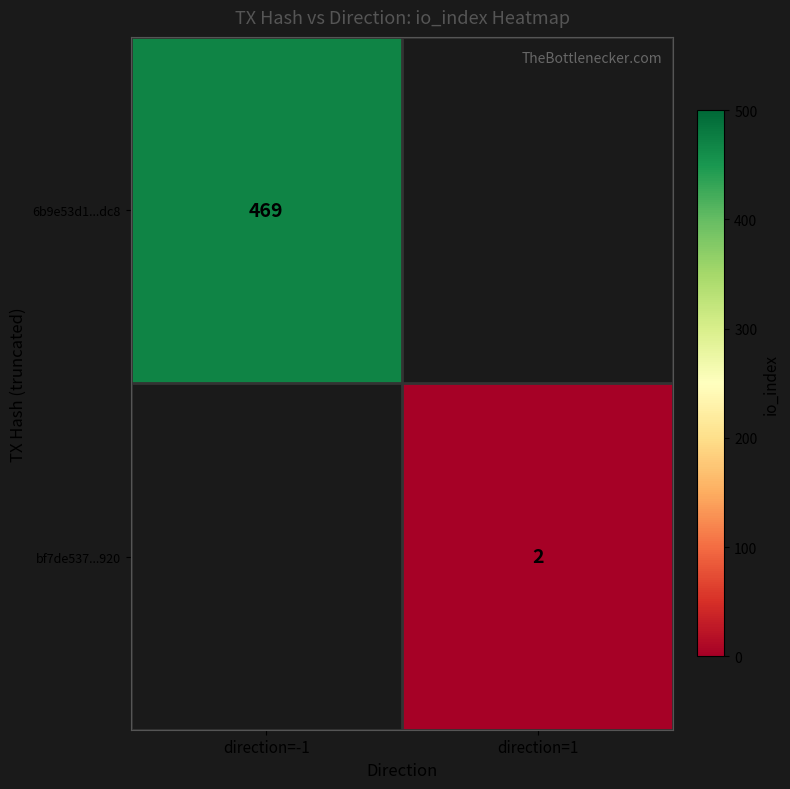

At how many categories does at least one series exceed 112?

1